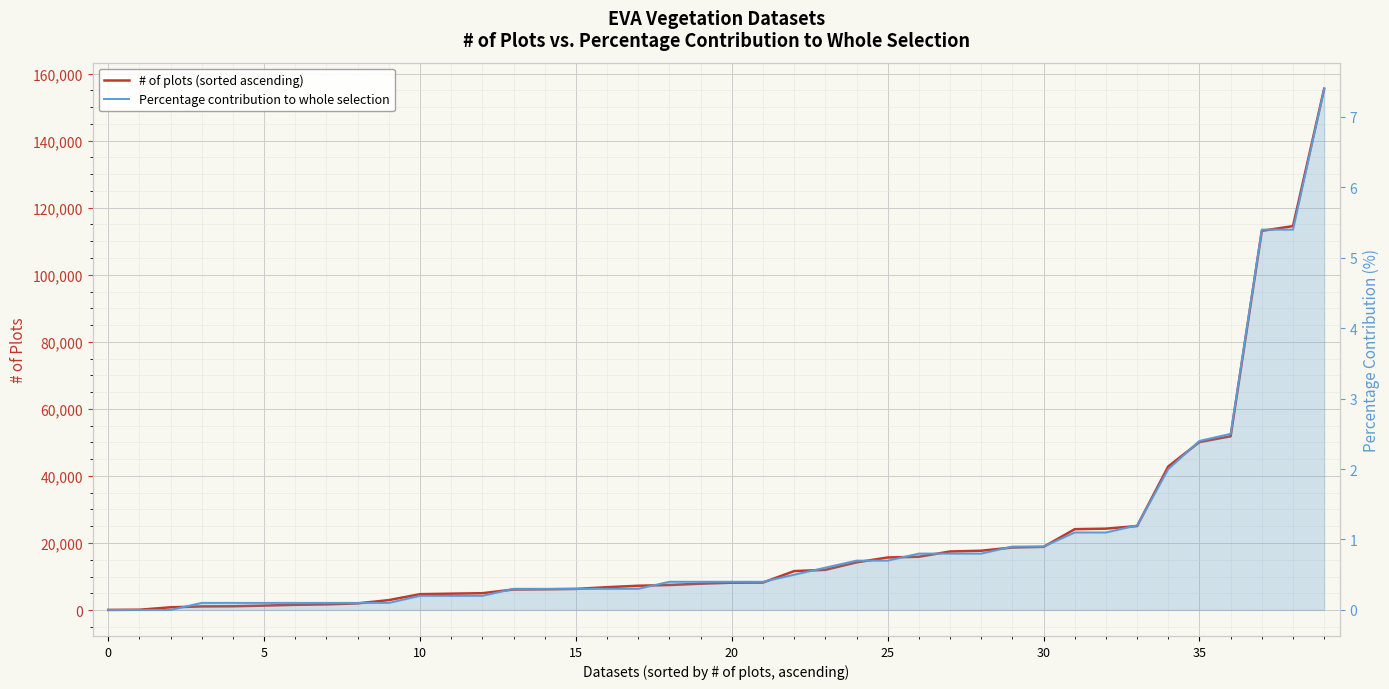

Is the value of # of plots (sorted ascending) at 35 greater than the value of Percentage contribution to whole selection at 38?

Yes